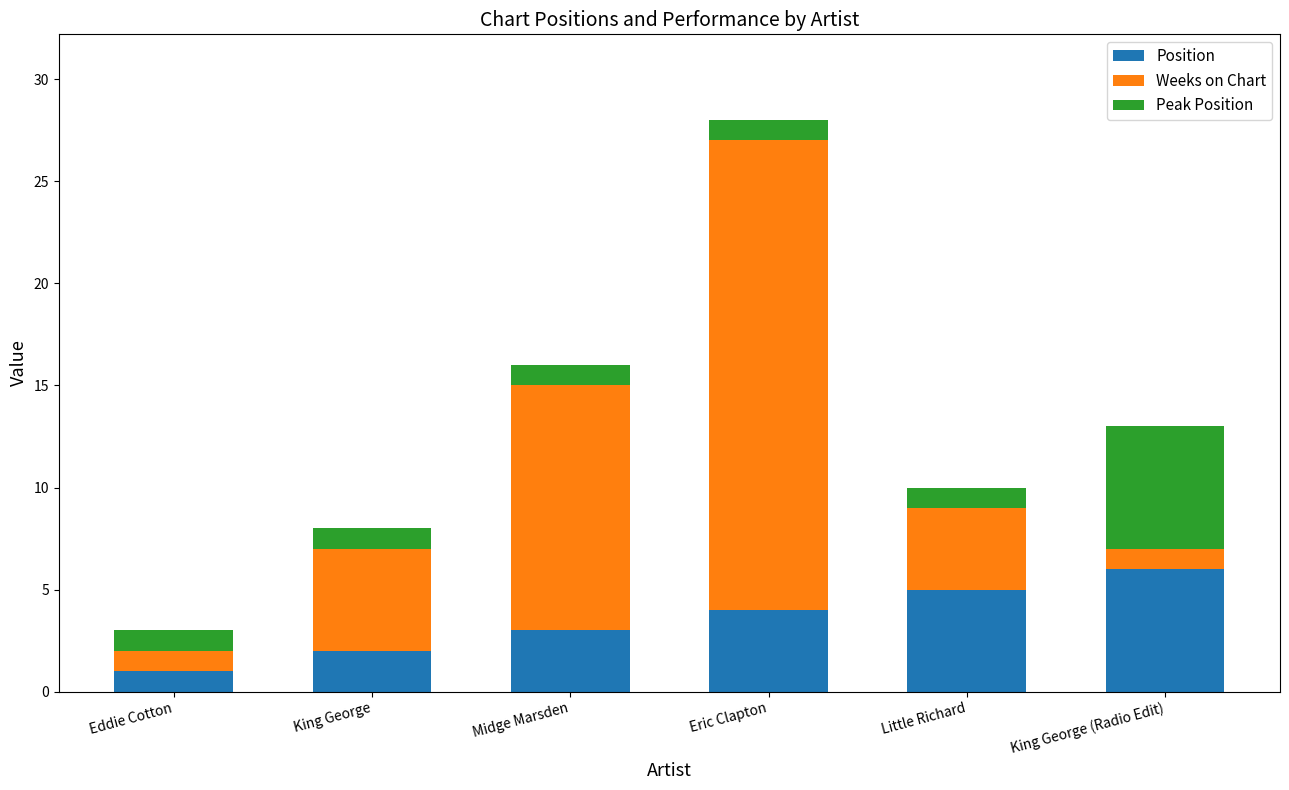

Is it true that Position equals 2 at Midge Marsden?

False